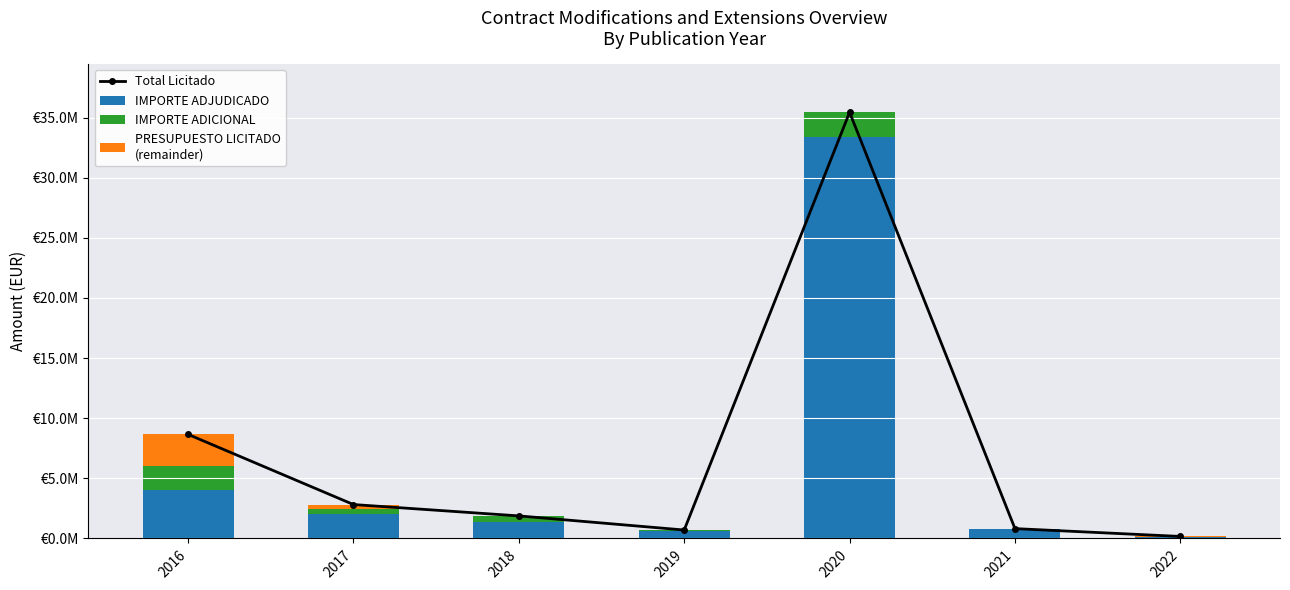

List the series in order of their peak value, highest first.

Total Licitado, IMPORTE ADJUDICADO, PRESUPUESTO LICITADO
(remainder), IMPORTE ADICIONAL